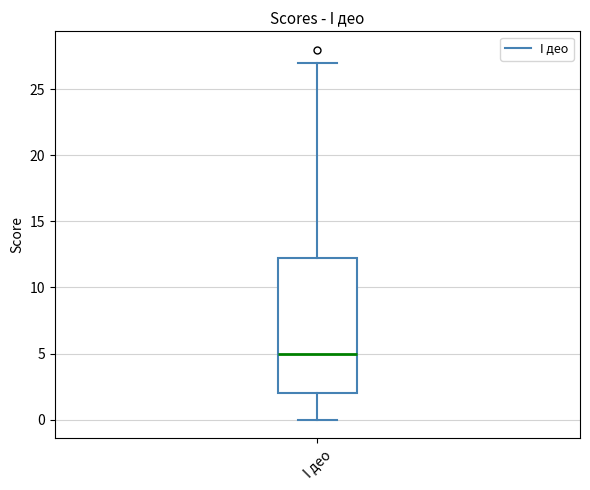

Transcribe this box plot: give where the median line is, the range the box spans, and where the two whiskers end, as read against the y-axis. The values are not printed on the chart, so give them approximately, as read against the axis.

median 5.0, box 2.0 to 12.5, whiskers 0.0 to 27.0